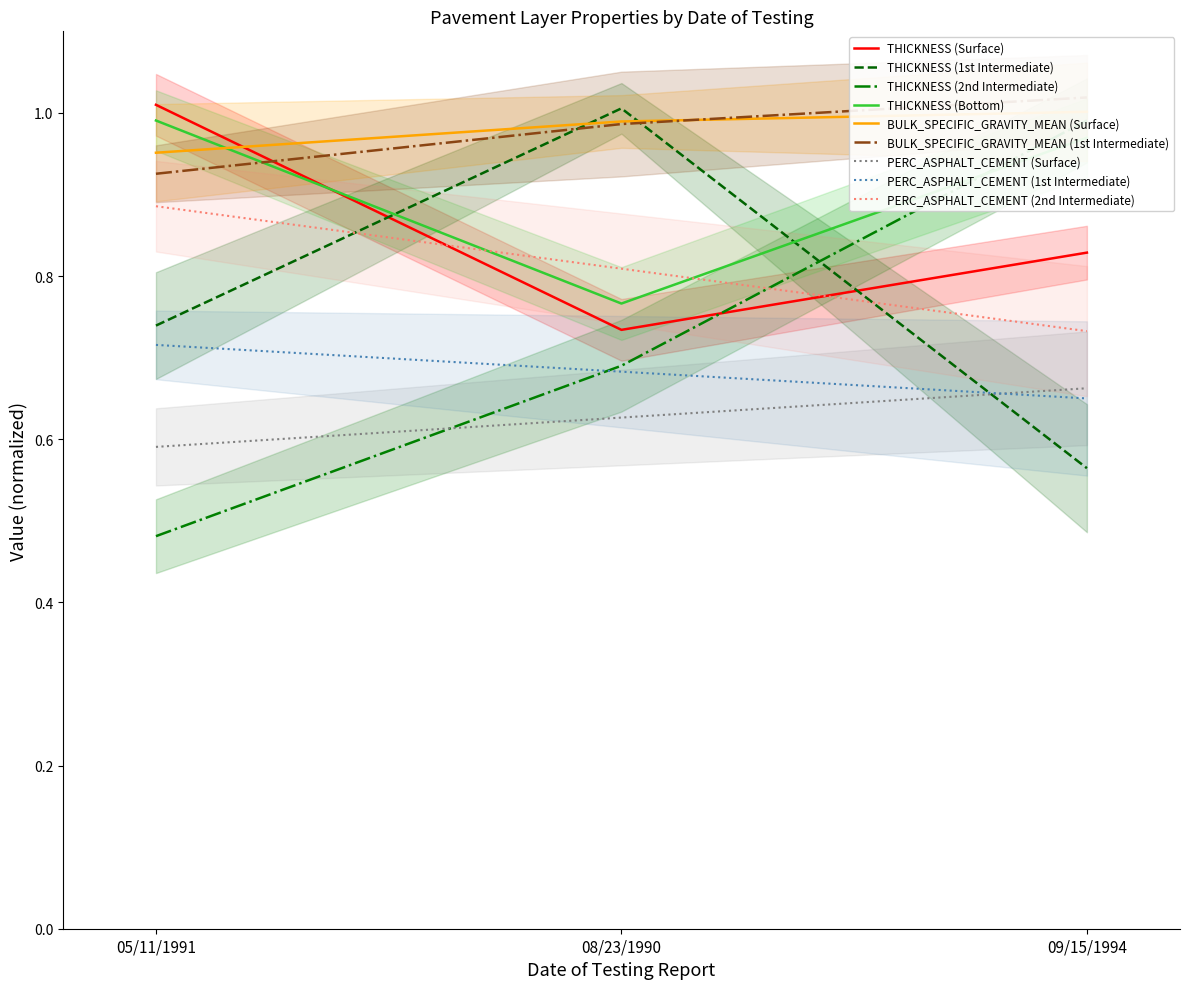

Rank the categories by THICKNESS (Surface) value from lowest to highest.

08/23/1990, 09/15/1994, 05/11/1991